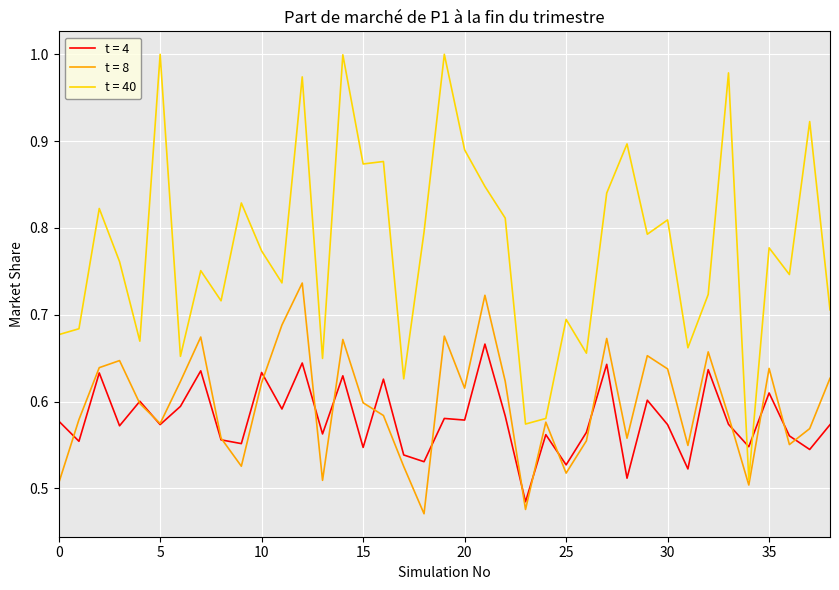

How many lines are shown in the chart?

3